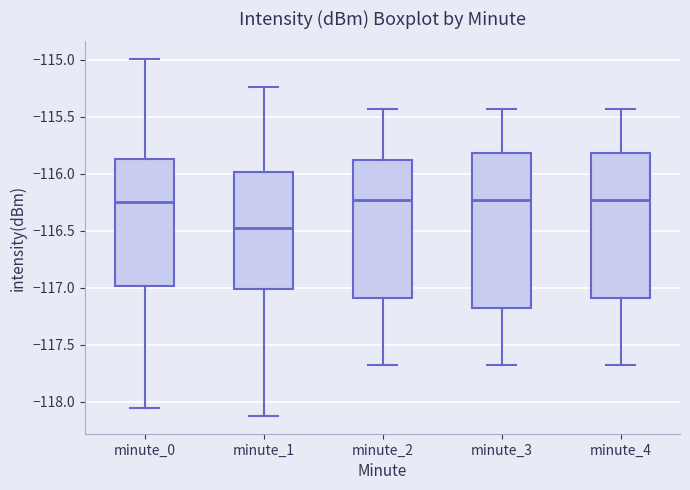

Reading left to right, read every box against the y-axis: the position of its median line, the range the box covers, and the ends of its whiskers. The values are not printed on the chart, so give them approximately, as read against the axis.

minute_0: median -116.25, box -117.00 to -115.85, whiskers -118.05 to -115.00
minute_1: median -116.45, box -117.00 to -116.00, whiskers -118.15 to -115.25
minute_2: median -116.25, box -117.10 to -115.90, whiskers -117.70 to -115.45
minute_3: median -116.25, box -117.20 to -115.80, whiskers -117.70 to -115.45
minute_4: median -116.25, box -117.10 to -115.80, whiskers -117.70 to -115.45